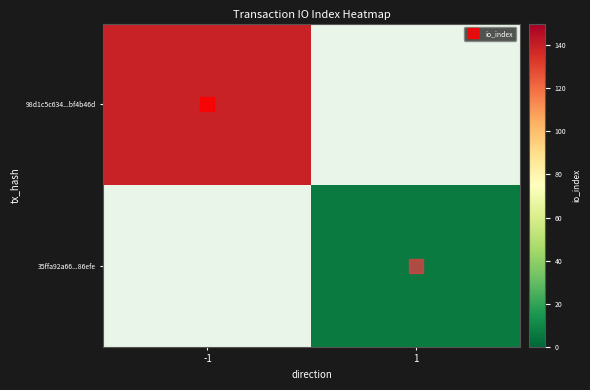

What is the smallest value displayed?

6.0